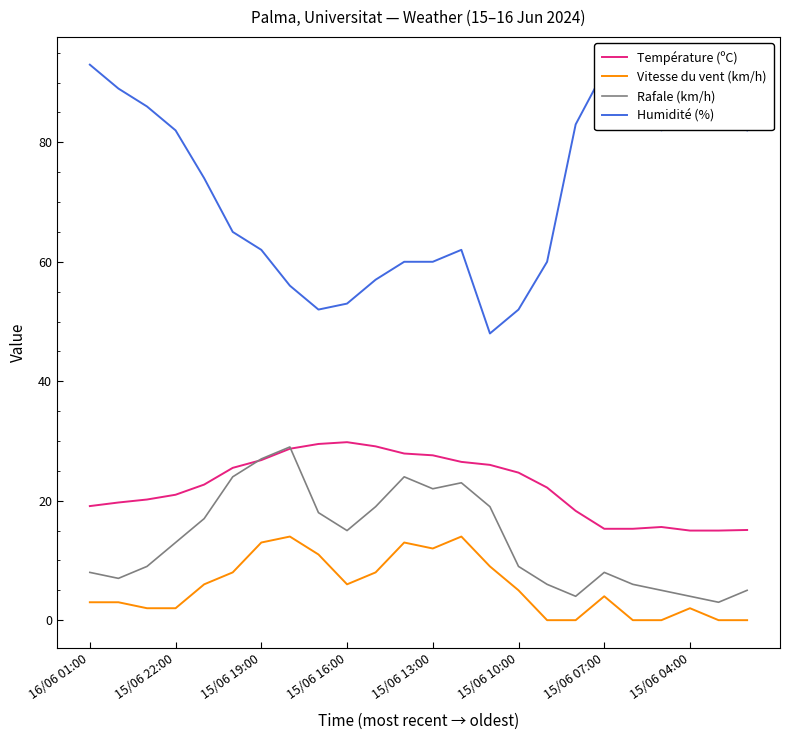

True or false: Rafale (km/h) and Vitesse du vent (km/h) intersect in this chart.

False